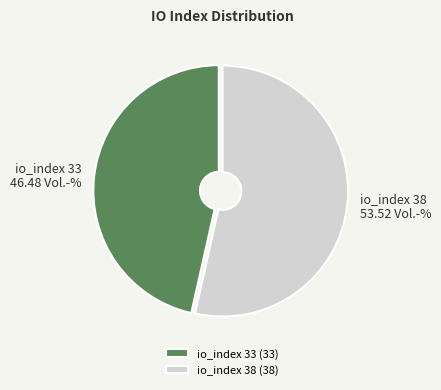

Between io_index 33 and io_index 38, which is larger?

io_index 38